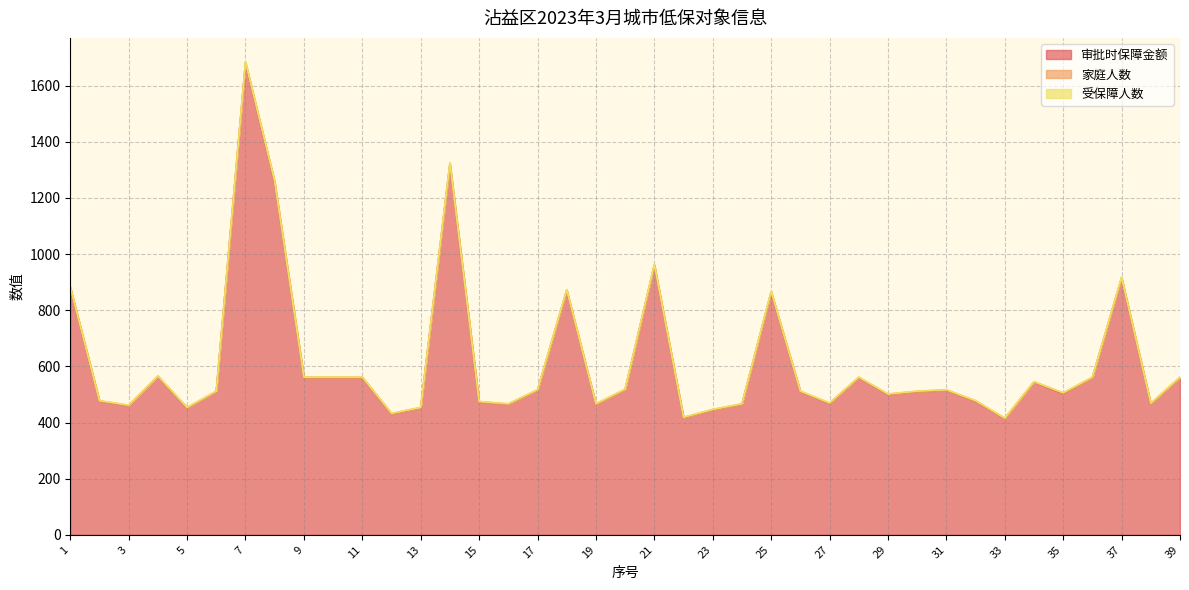

What is the smallest value displayed?

1